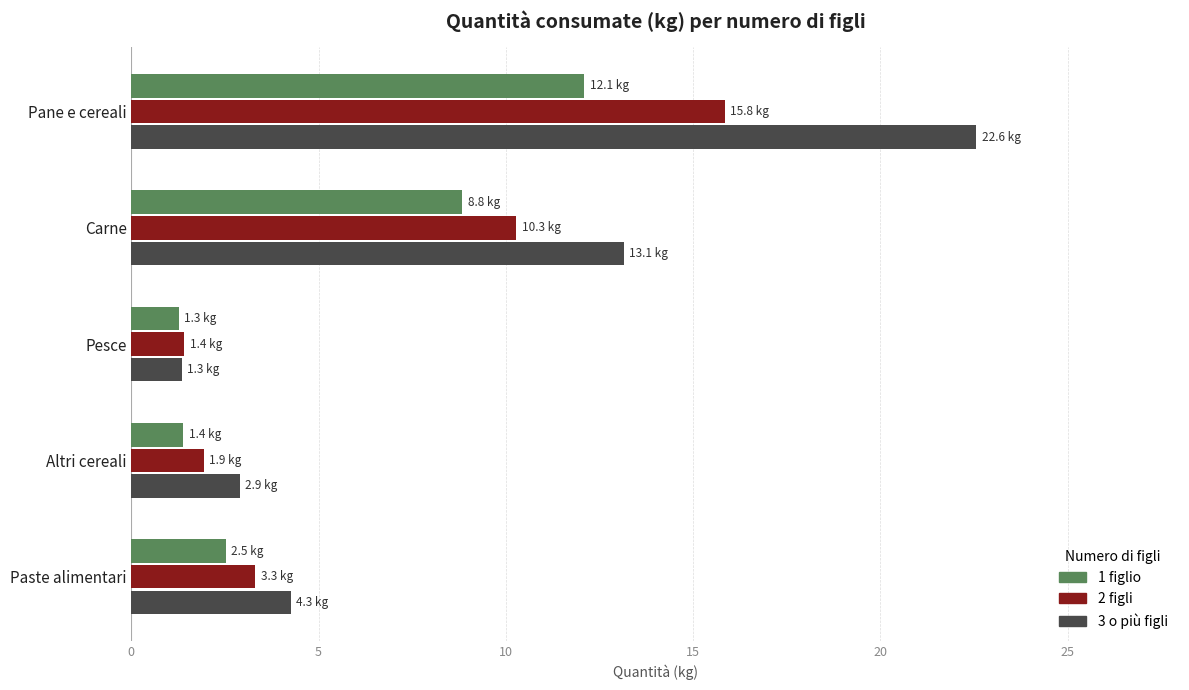

Which series has the largest total across all categories?

3 o più figli